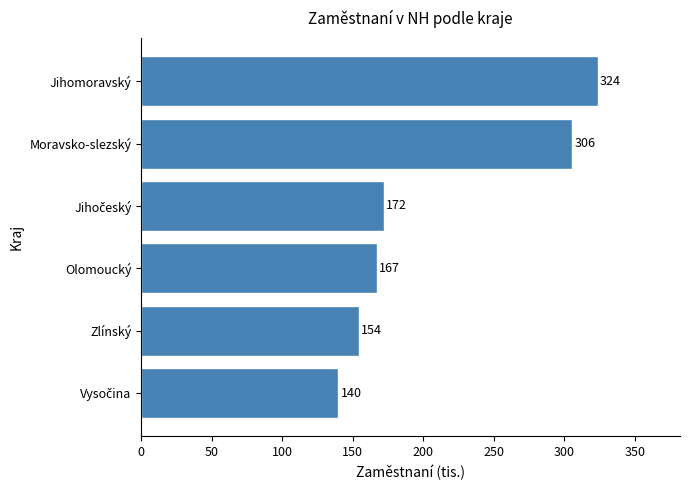

Approximately how many times larger is the value at Moravsko-slezský compared to Olomoucký?

1.8